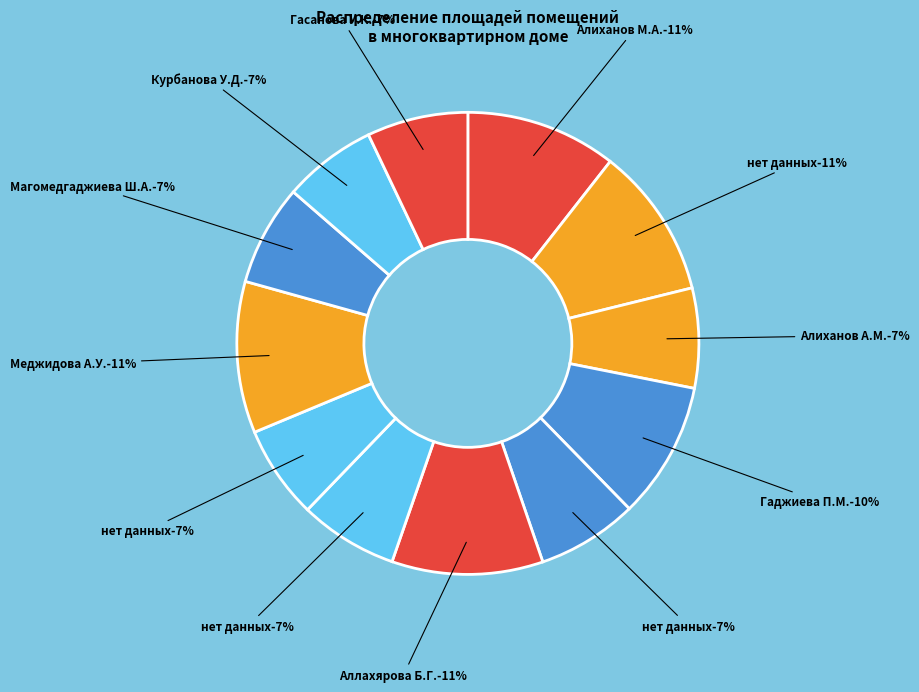

To the nearest percent, what is the average slice percentage?

8%